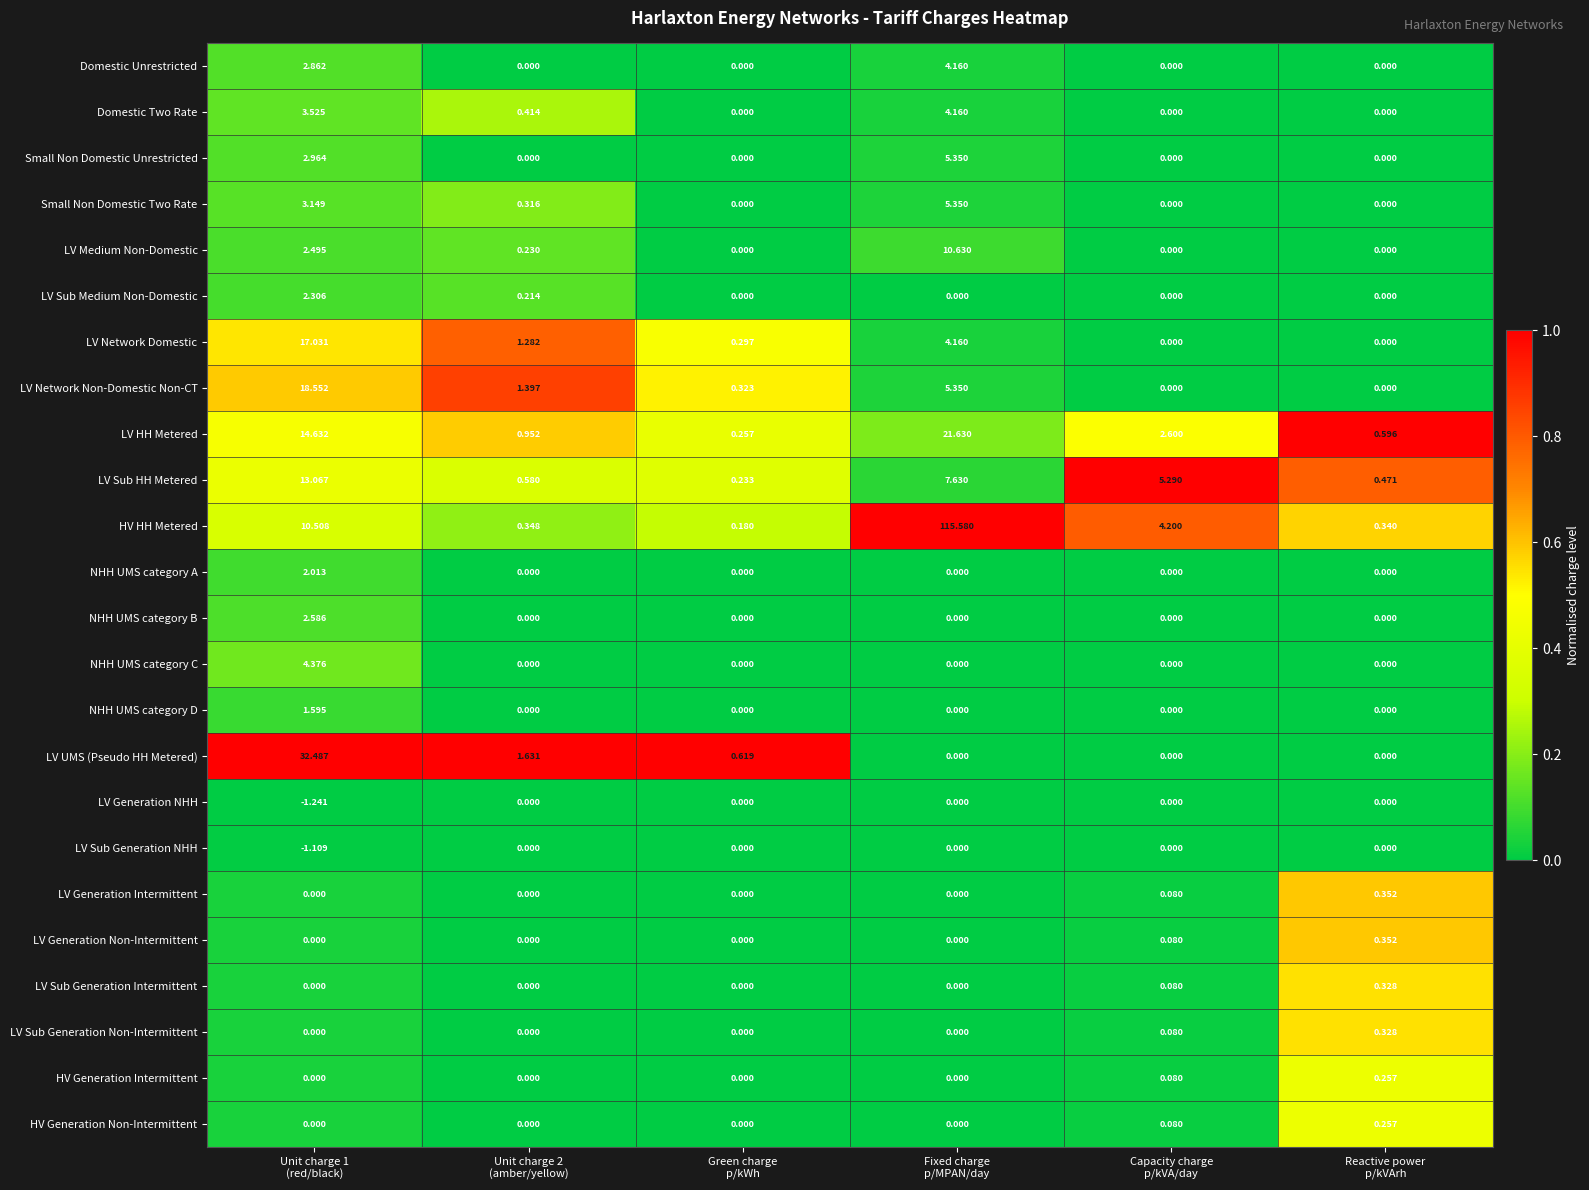

Which series has the largest total across all categories?

HV HH Metered